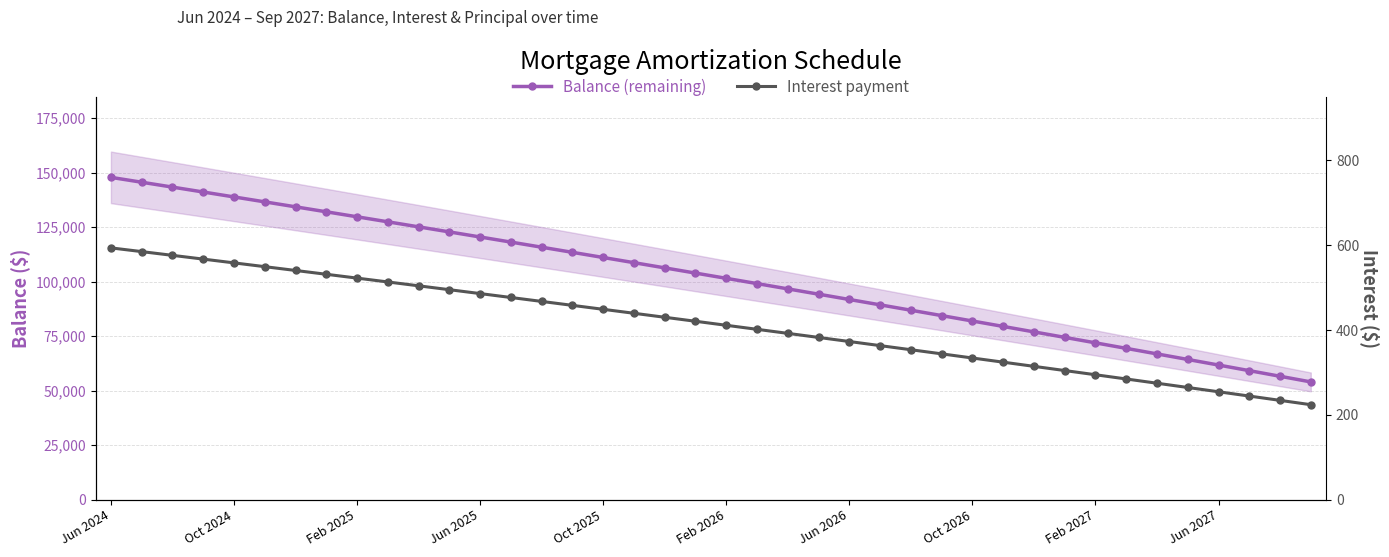

List the series in order of their peak value, lowest first.

Interest payment, Balance (remaining)